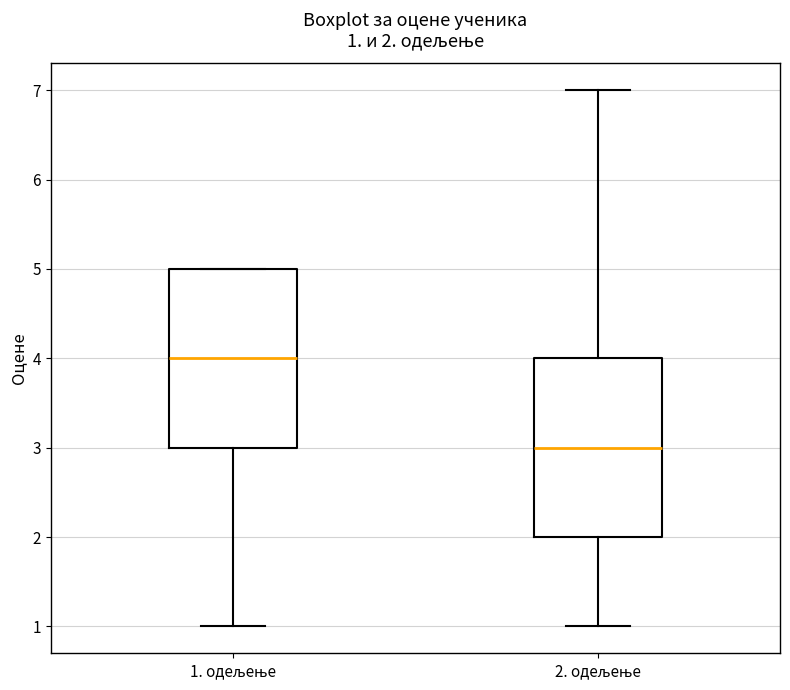

Which box has the highest median line?

1. одељење